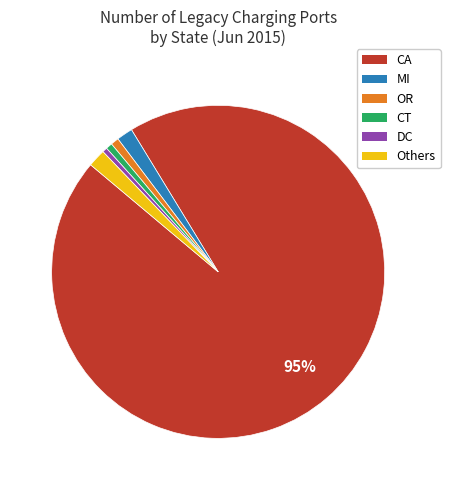

To the nearest percent, what is the difference between the largest and smallest slice percentages?

94%